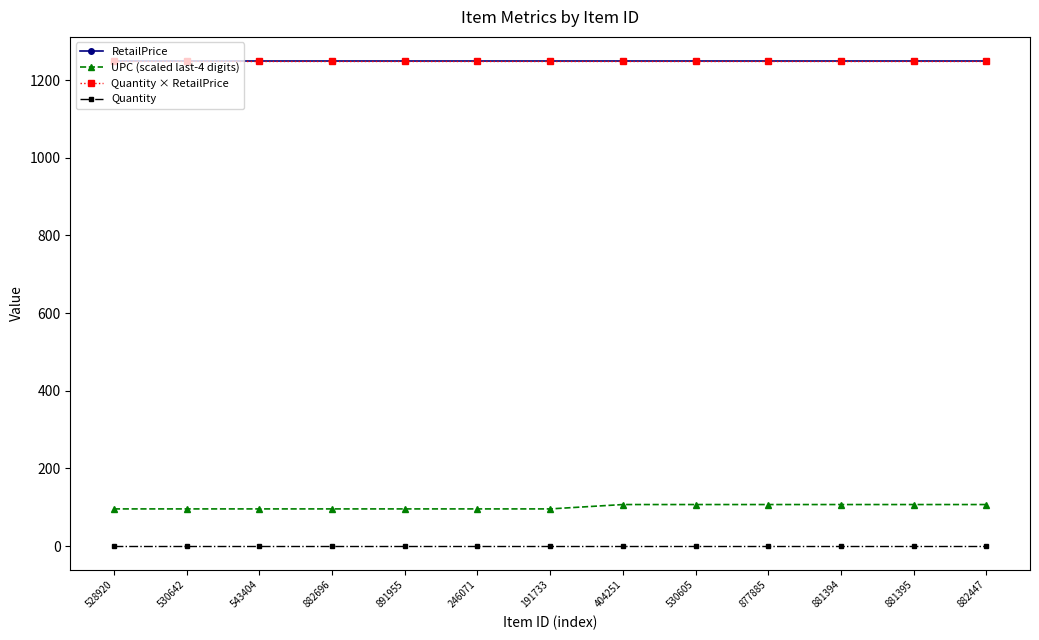

Is the value of Quantity at 881394 greater than the value of Quantity × RetailPrice at 191733?

No